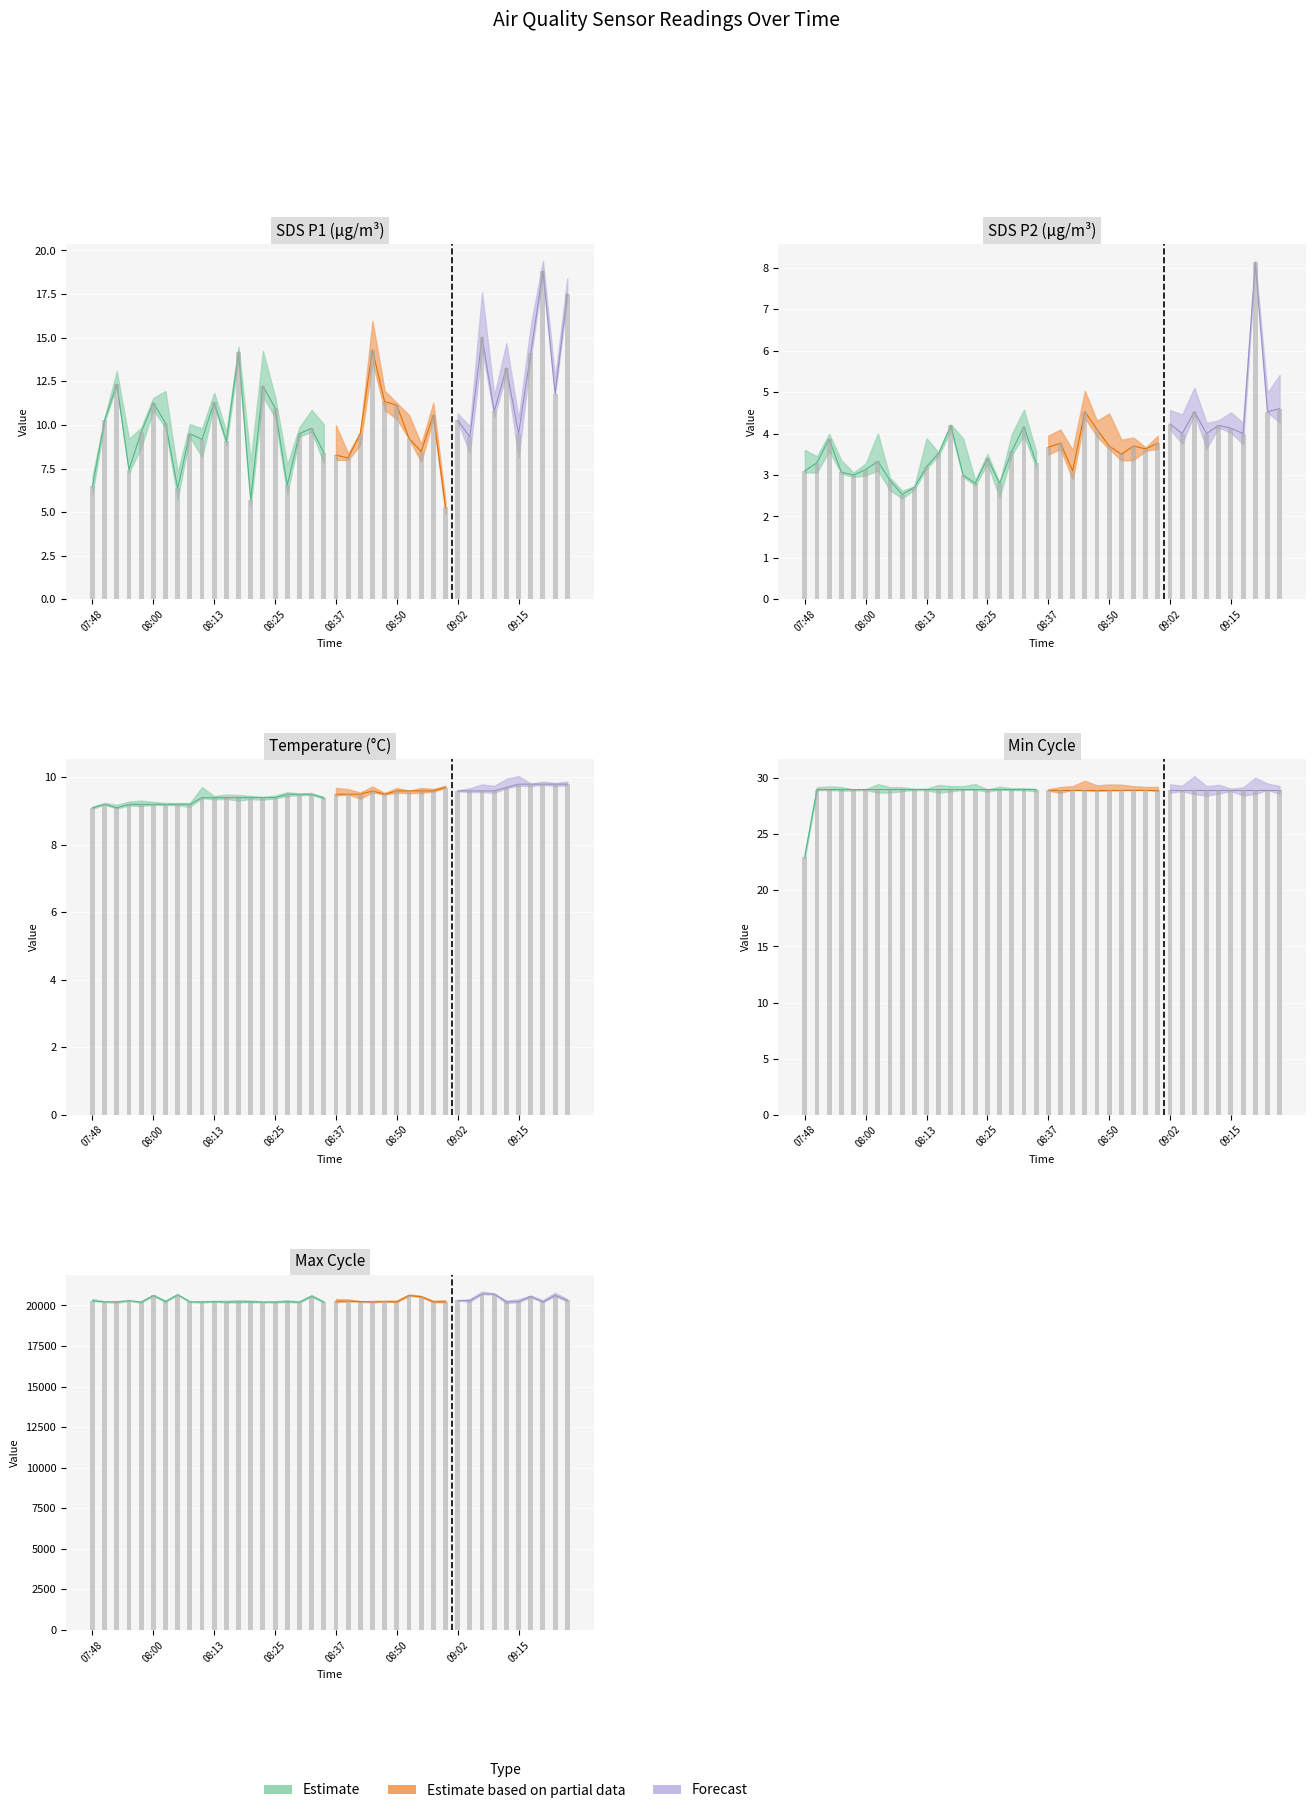

Reading left to right, transcribe all the data shown in this chart.

SDS_P1: 6.5	10.3	12.3	7.4	9.6	11.3	10.1	6.4	9.5	9.2	11.3	9.1	14.2	5.7	12.2	11.0	6.5	9.5	9.8	8.4	8.3	8.1	9.5	14.3	11.3	11.1	9.2	8.5	10.6	5.3	10.3	9.3	15.0	10.8	13.3	9.5	14.1	18.8	11.8	17.5
SDS_P2: 3.1	3.3	3.9	3.1	3.0	3.1	3.3	2.9	2.5	2.7	3.2	3.5	4.2	3.0	2.8	3.4	2.8	3.6	4.2	3.3	3.7	3.8	3.1	4.5	4.1	3.7	3.5	3.7	3.6	3.8	4.2	4.0	4.5	4.0	4.2	4.1	4.0	8.1	4.5	4.6
Temp: 9.1	9.2	9.1	9.2	9.2	9.2	9.2	9.2	9.2	9.4	9.4	9.4	9.4	9.4	9.4	9.4	9.5	9.5	9.5	9.4	9.5	9.5	9.5	9.6	9.5	9.6	9.6	9.6	9.6	9.7	9.6	9.6	9.6	9.6	9.7	9.8	9.8	9.8	9.8	9.8
Min_cycle: 23.0	29.0	29.0	29.0	29.0	29.0	29.0	29.0	29.0	29.0	29.0	29.0	29.0	29.0	29.0	29.0	29.0	29.0	29.0	29.0	29.0	29.0	29.0	29.0	29.0	29.0	29.0	29.0	29.0	29.0	29.0	29.0	29.0	29.0	29.0	29.0	29.0	29.0	29.0	29.0
Max_cycle: 20294.0	20218.0	20227.0	20294.0	20211.0	20615.0	20235.0	20670.0	20225.0	20219.0	20237.0	20211.0	20222.0	20222.0	20211.0	20210.0	20226.0	20215.0	20571.0	20222.0	20258.0	20262.0	20243.0	20211.0	20246.0	20215.0	20616.0	20543.0	20222.0	20215.0	20306.0	20302.0	20702.0	20717.0	20222.0	20237.0	20555.0	20218.0	20622.0	20309.0